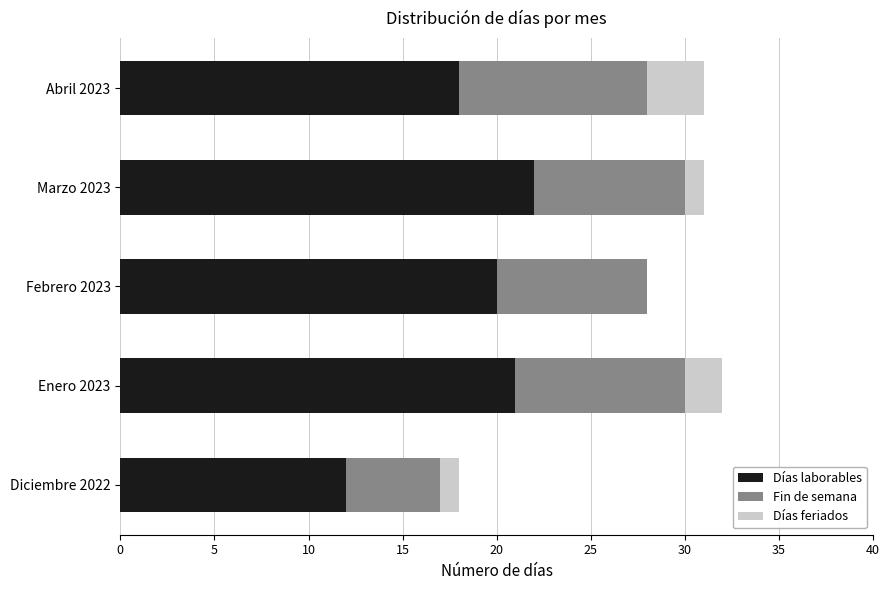

What is the total value across all series at Marzo 2023?

31